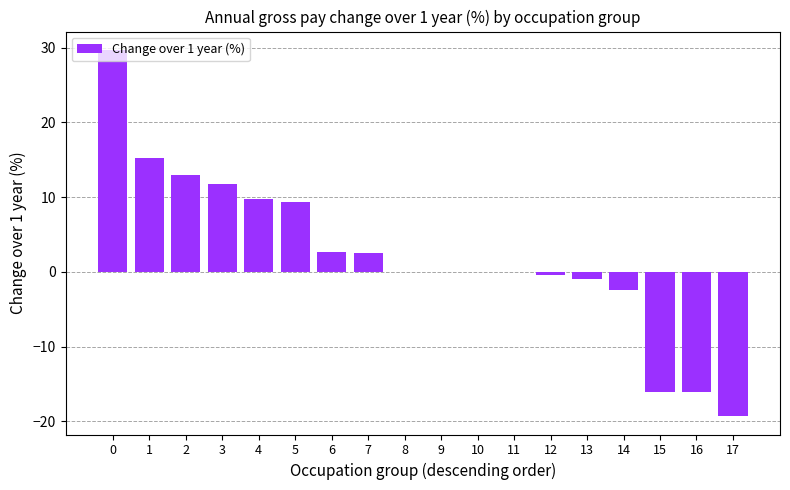

What is the maximum value shown in the chart?

29.7